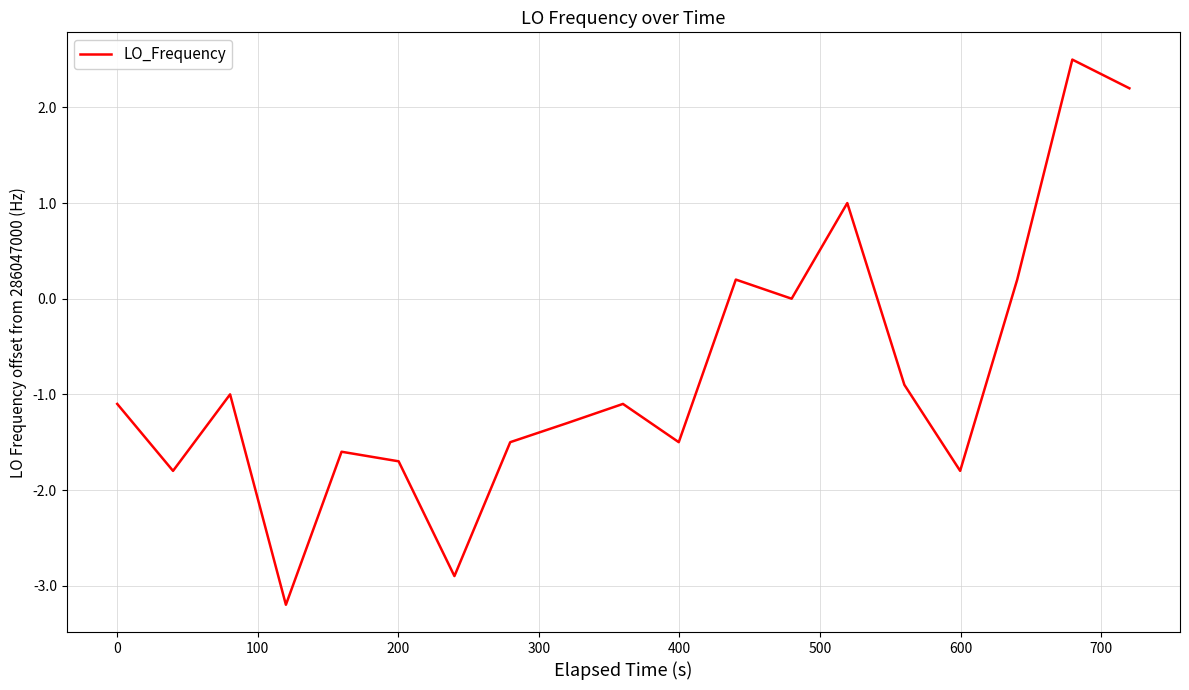

Reading left to right, list all the values displayed in this chart.

-1.1	-1.8	-1.0	-3.2	-1.6	-1.7	-2.9	-1.5	-1.3	-1.1	-1.5	0.2	0.0	1.0	-0.9	-1.8	0.2	2.5	2.2